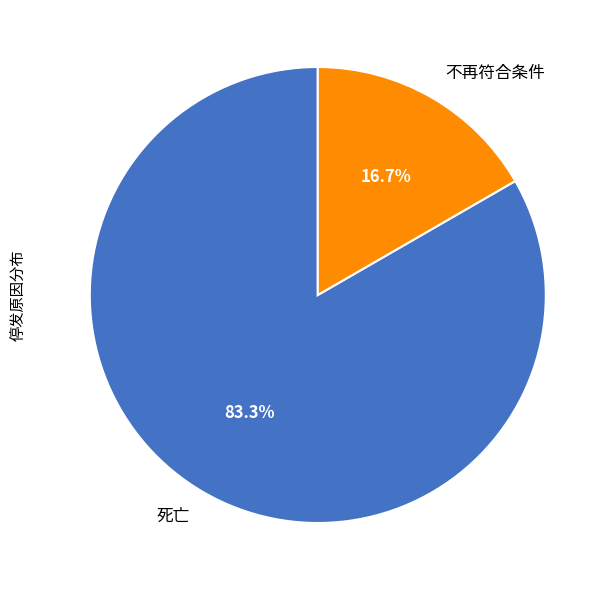

Which slice represents more than half of the pie?

死亡